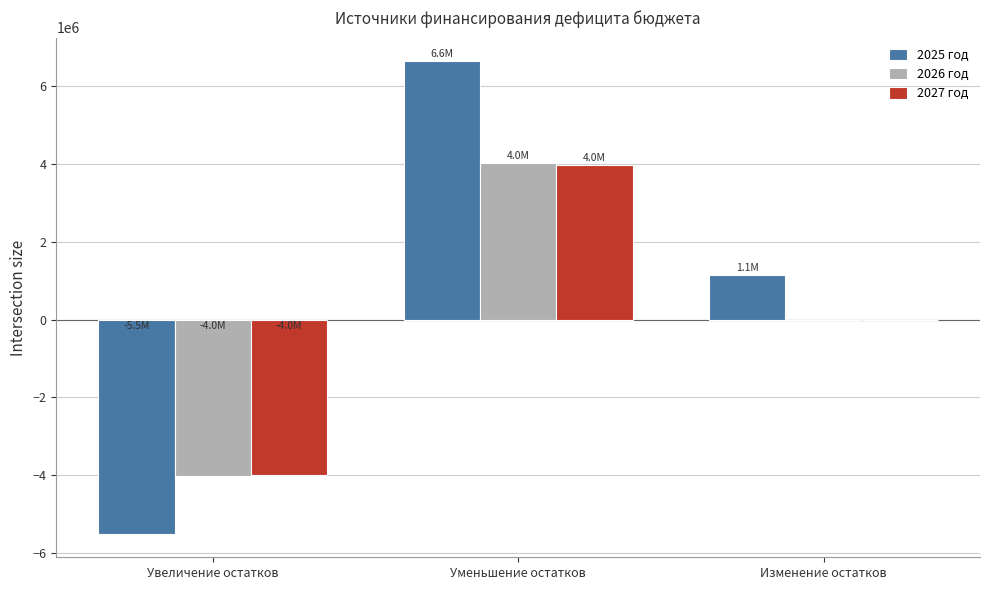

Which series has the largest range (max minus min)?

2025 год